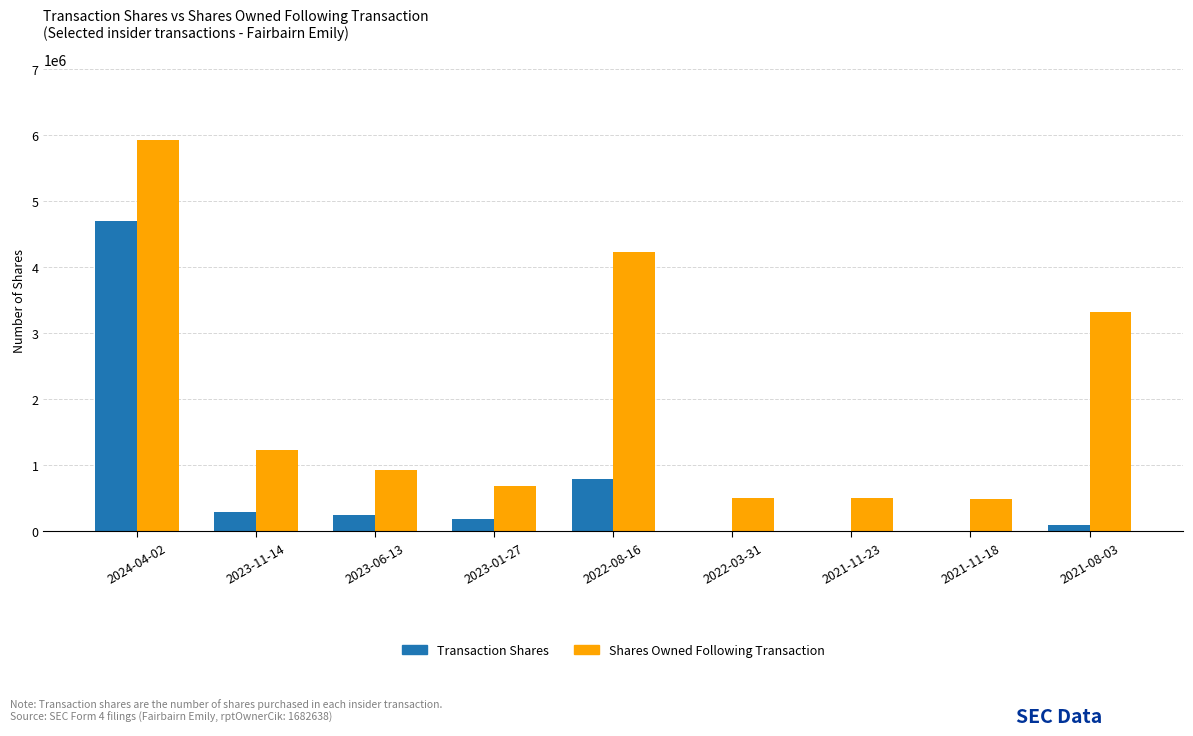

What is the maximum value shown in the chart?

5916999